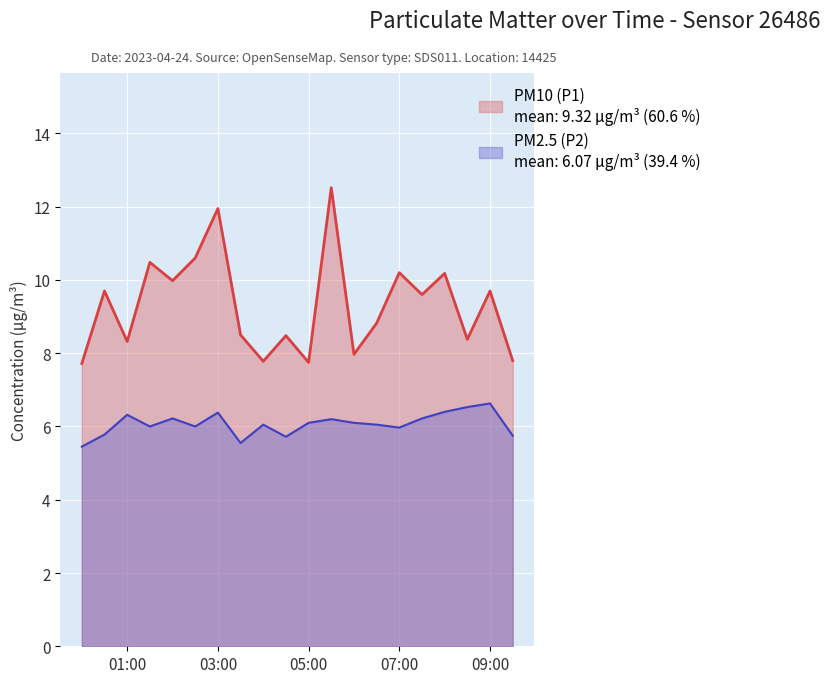

Where is the first local maximum for PM2.5 (P2)?

01:00